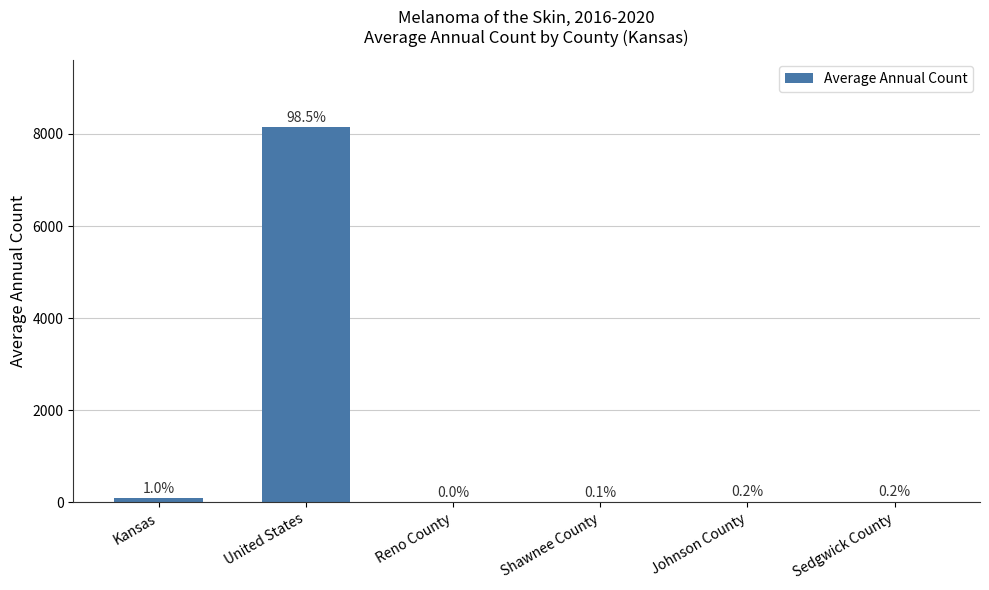

What is the average value?

1378